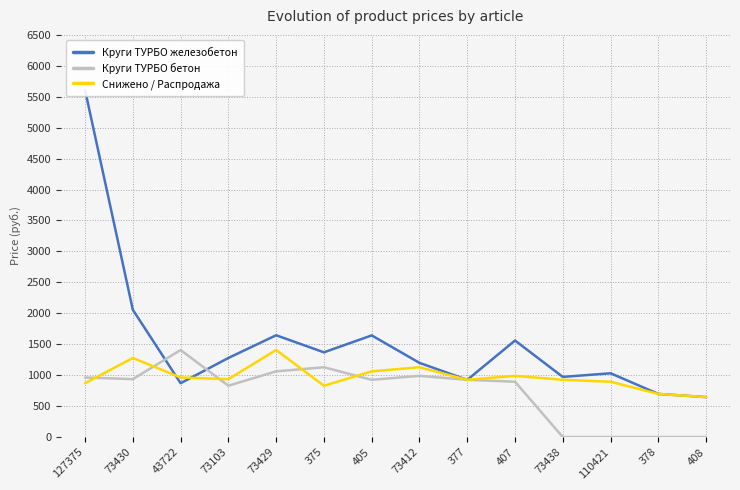

What is the difference between the second highest and minimum values in the Круги ТУРБО бетон series?

1128.0